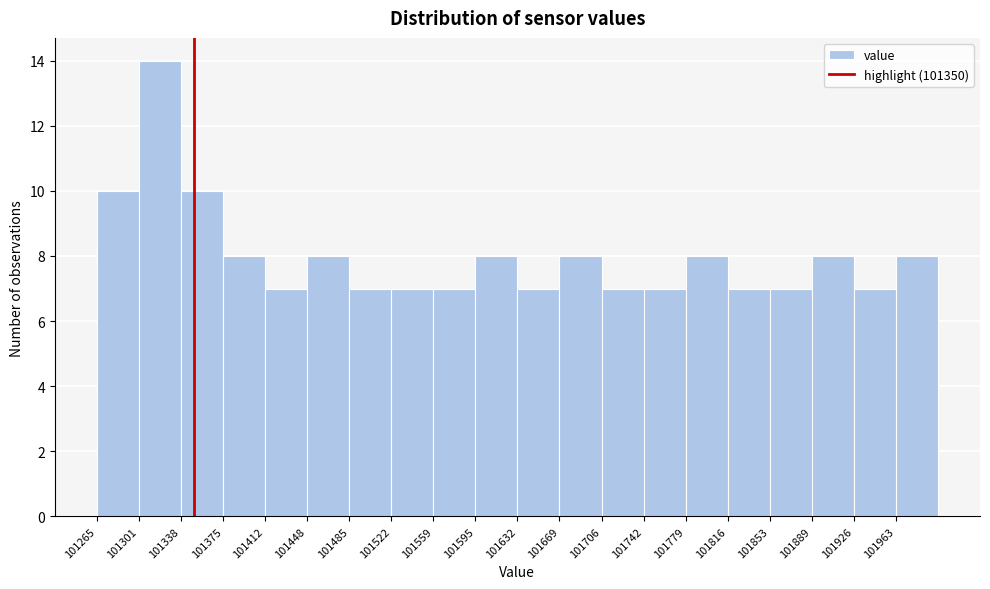

What is the height of the bar covering 101670 to 101705 on the x-axis? Neither the bar edges nor the heights are printed on the chart, so give them approximately, as read against the axes.

8